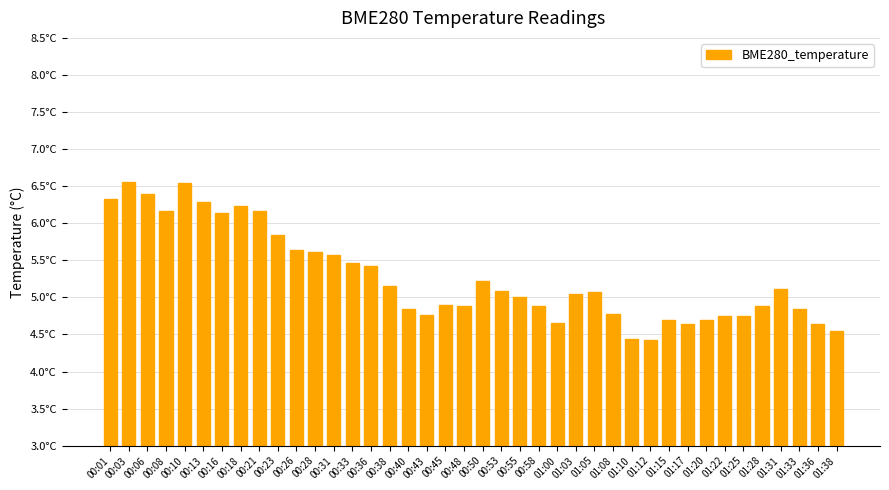

Which label corresponds to the smallest value in the chart?

01:12